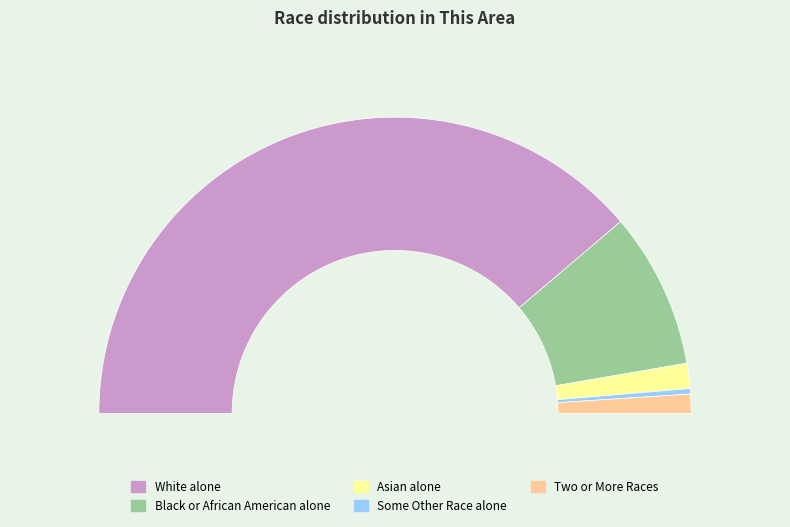

To the nearest percent, what is the difference between the largest and smallest slice percentages?

77%